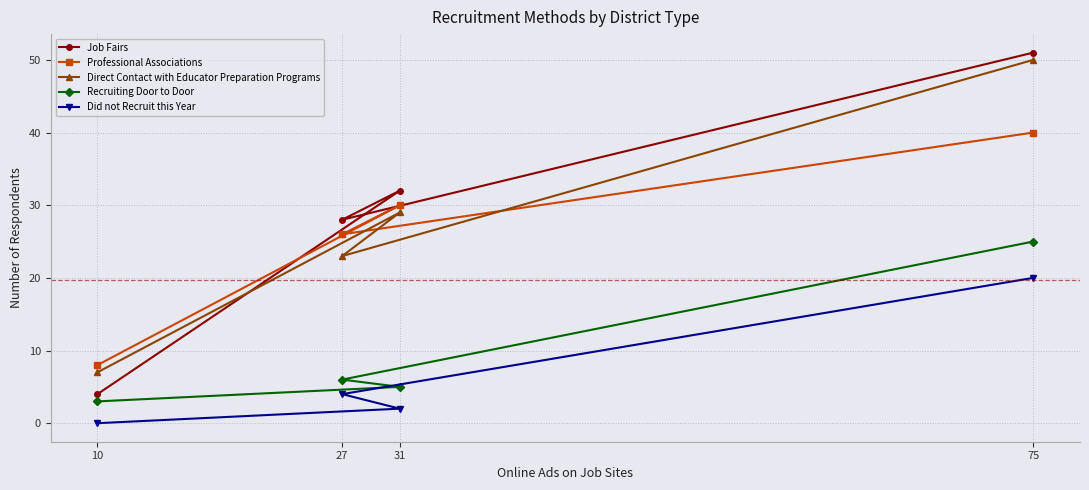

What is the value of the Job Fairs point at the 1st from the left?

4